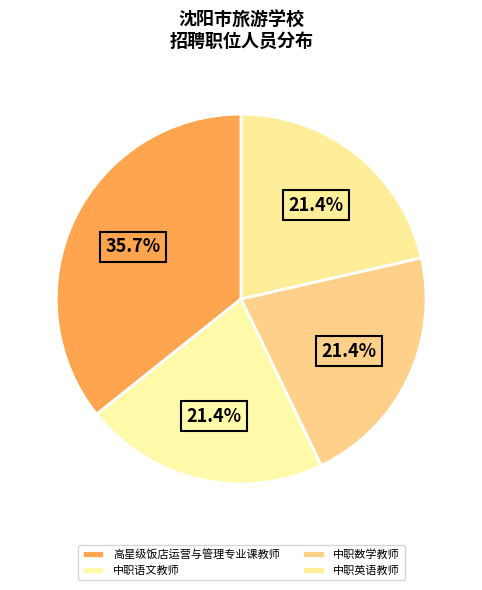

Combined, what portion of the pie is 高星级饭店运营与管理专业课教师 and 中职数学教师?

57.1%